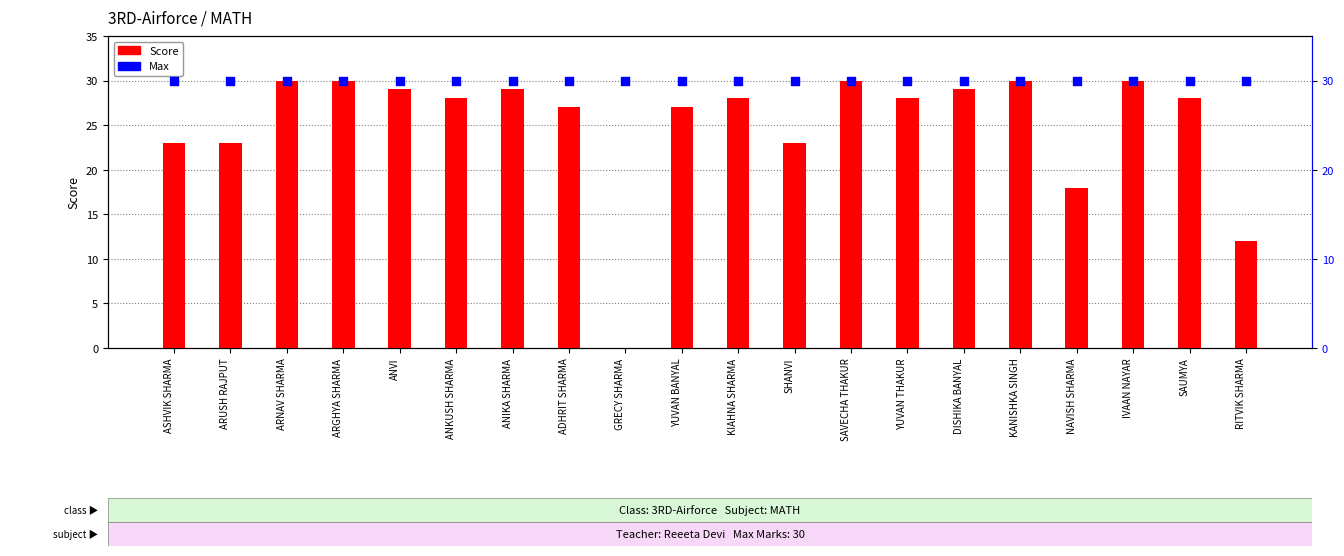

What are all the series names shown in the legend?

Score, Max